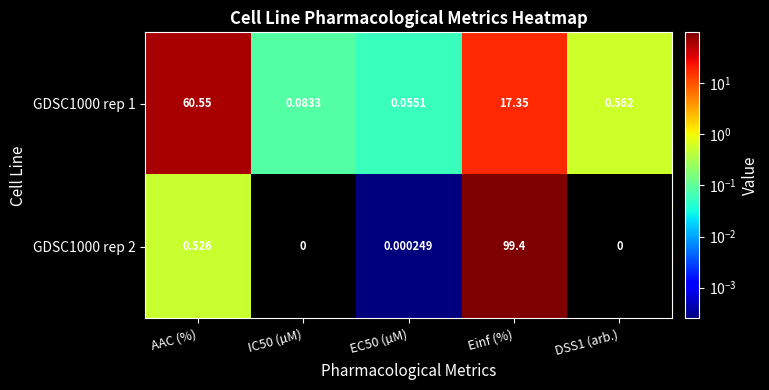

What is the greatest value displayed?

99.4